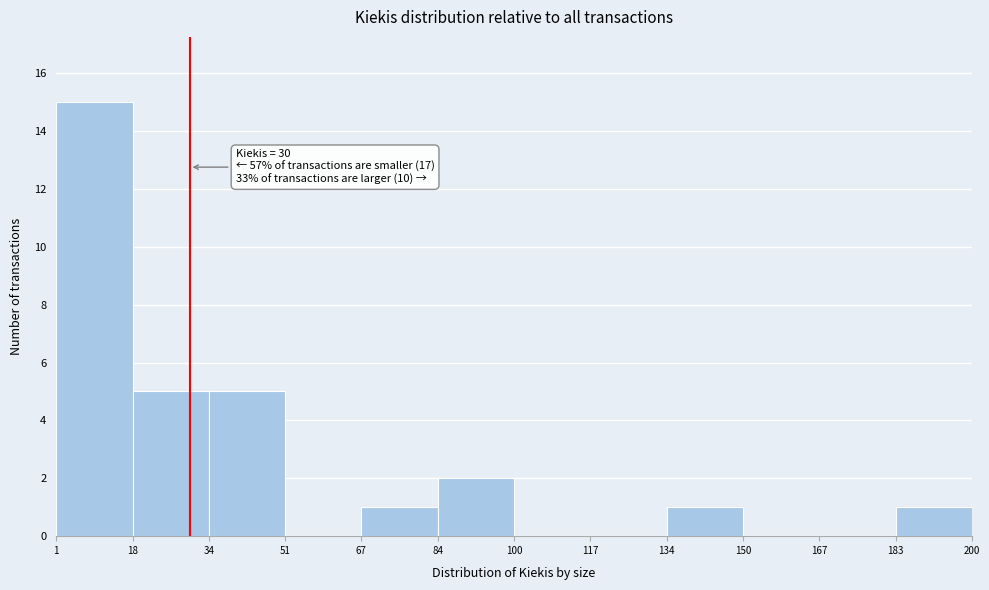

Over which range of the x-axis is the bar tallest?

1 to 18